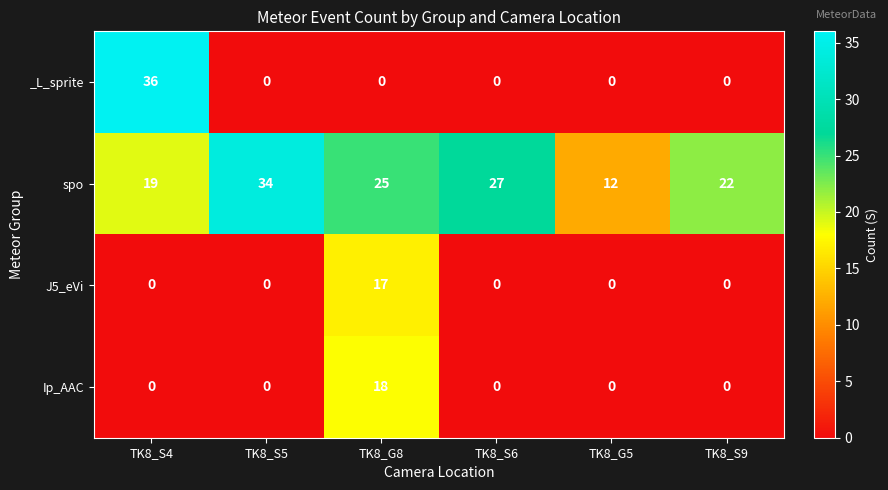

What is the greatest value displayed?

36